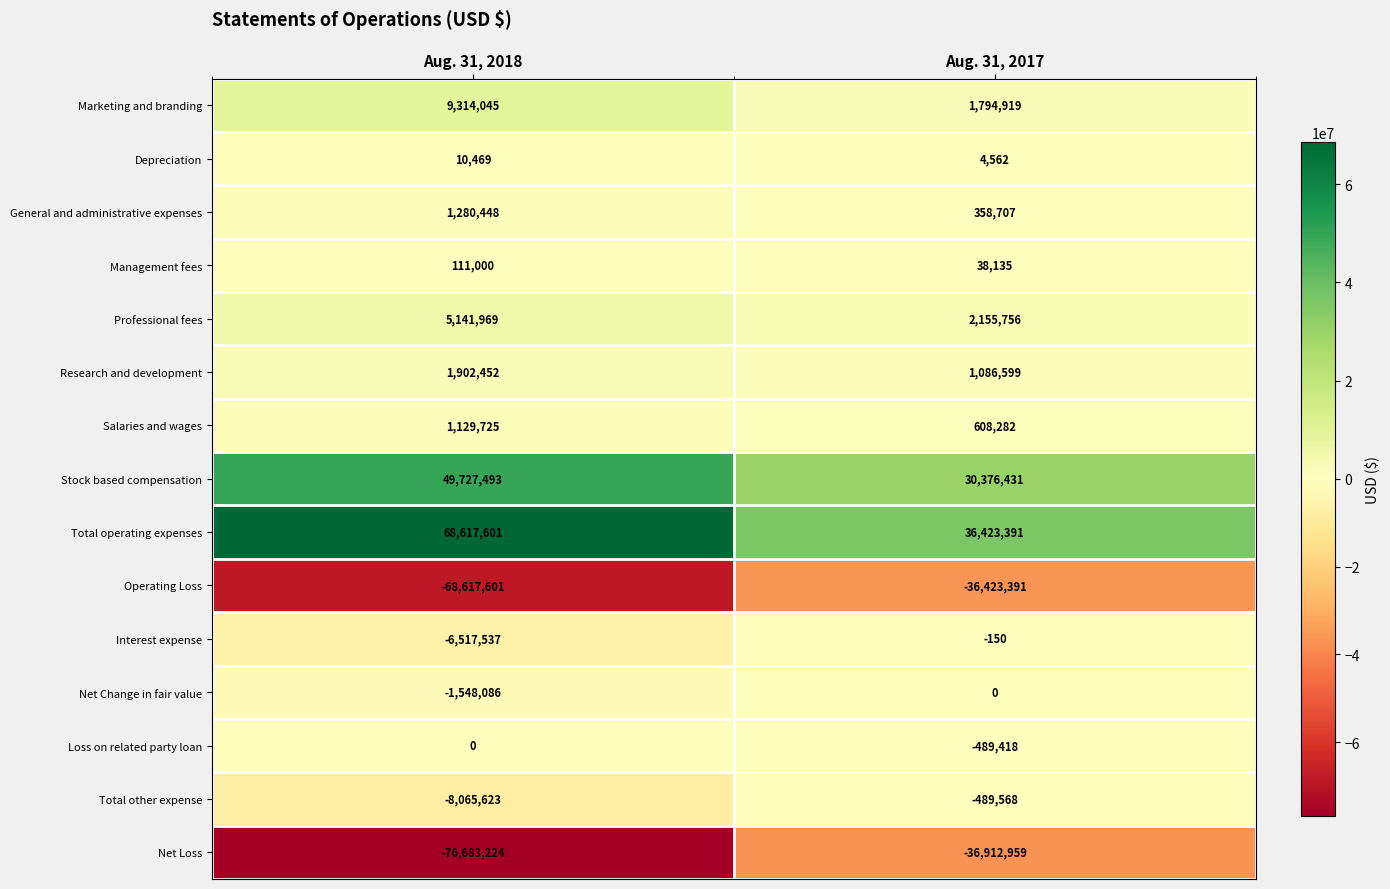

How many data points in Research and development are less than 1902452?

1